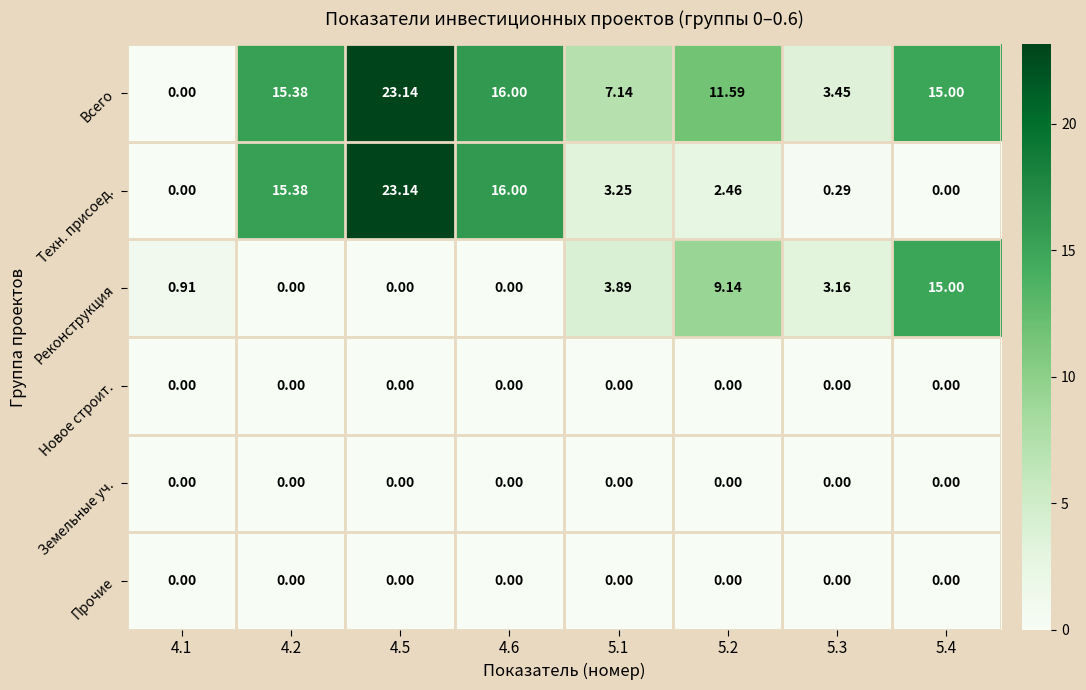

Which series has the largest total across all categories?

Всего